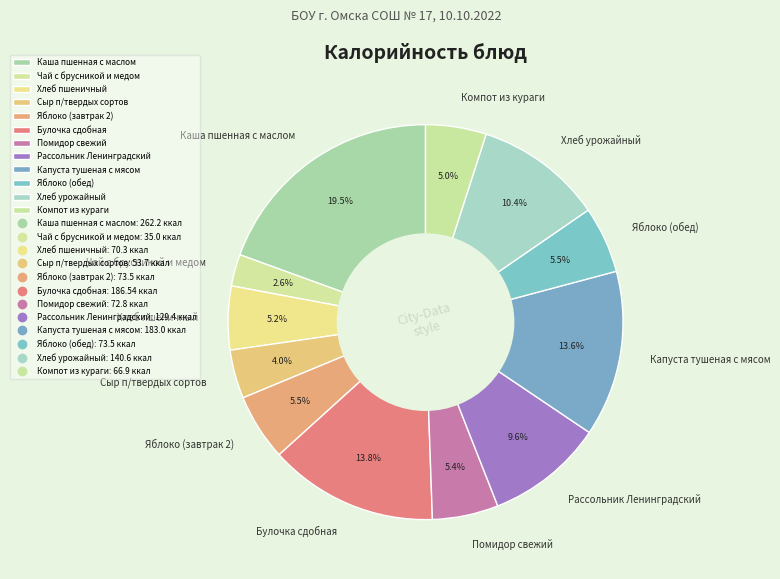

Is there a majority slice in this chart?

No